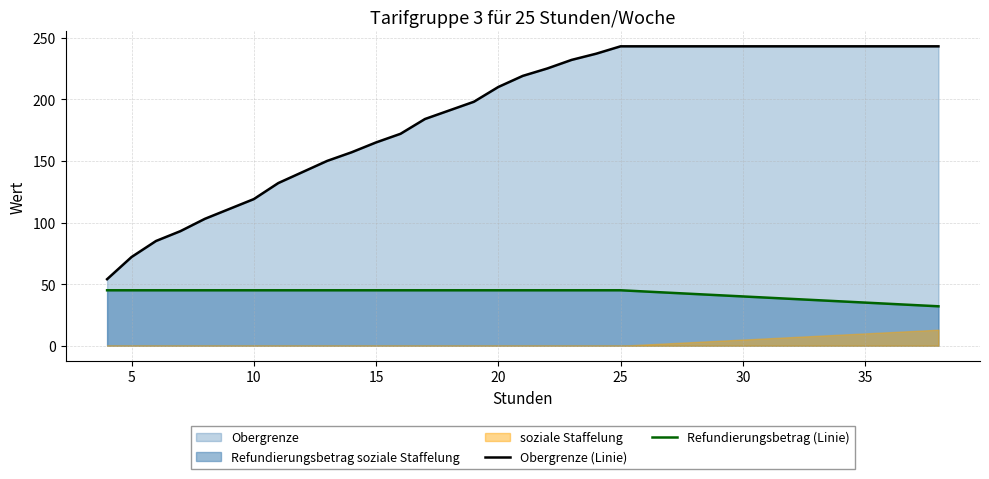

What is the highest value of the Obergrenze (Linie) series?

243